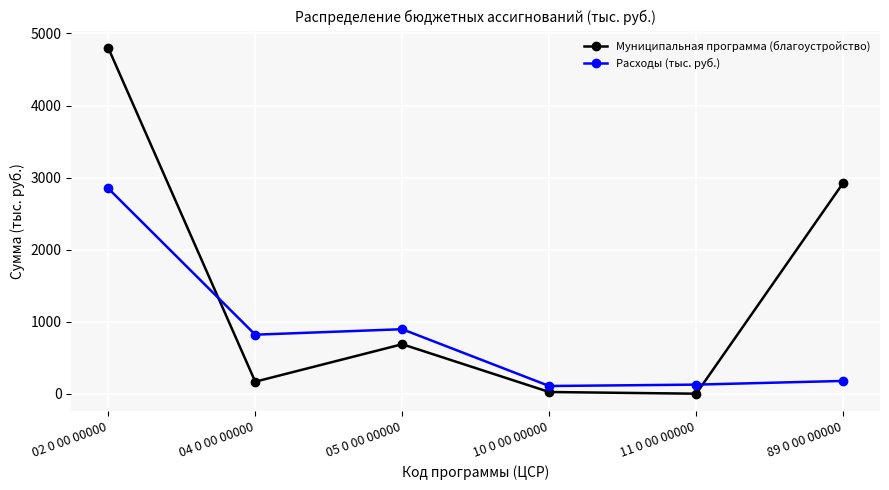

At which label does Муниципальная программа (благоустройство) first exceed 687?

02 0 00 00000